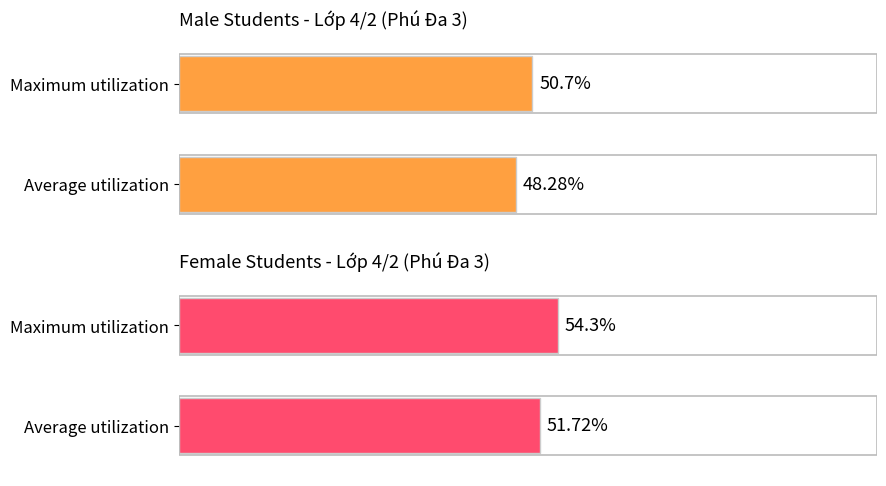

How many Female Students - Lớp 4/2 (Phú Đa 3) values are between 51 and 54?

1